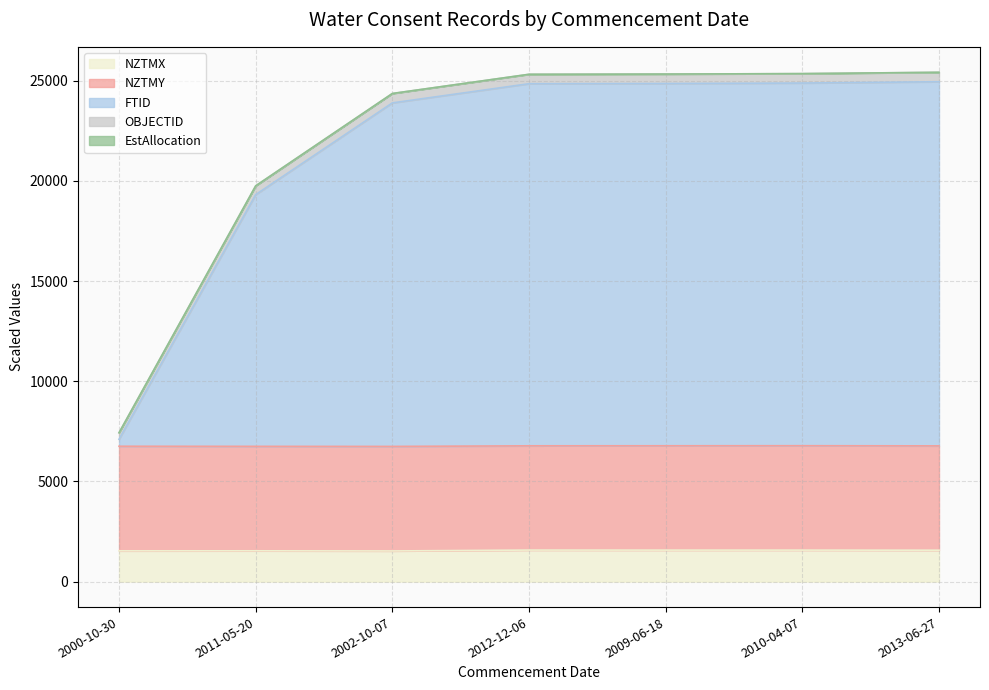

What is the lowest value of the NZTMX series?

1530.9